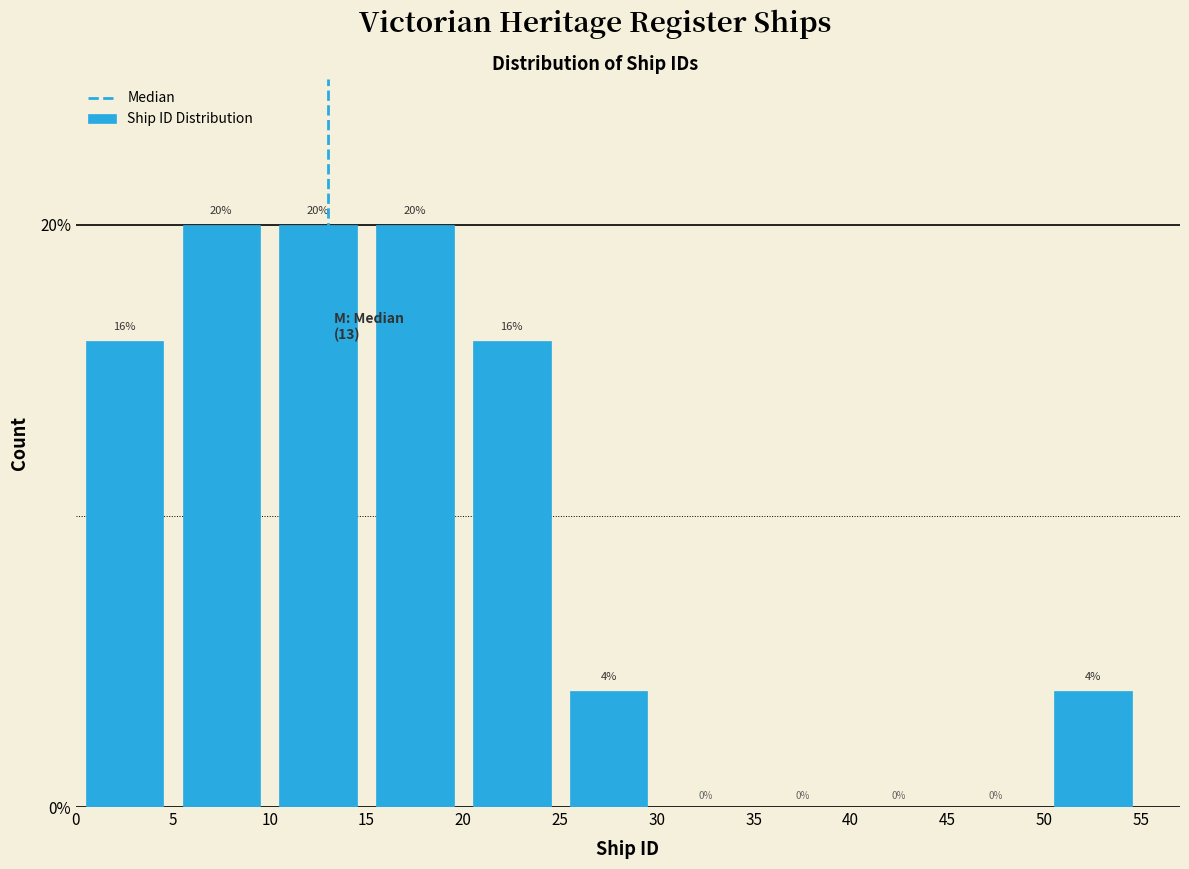

What is the height of the bar covering 50 to 55 on the x-axis?

4